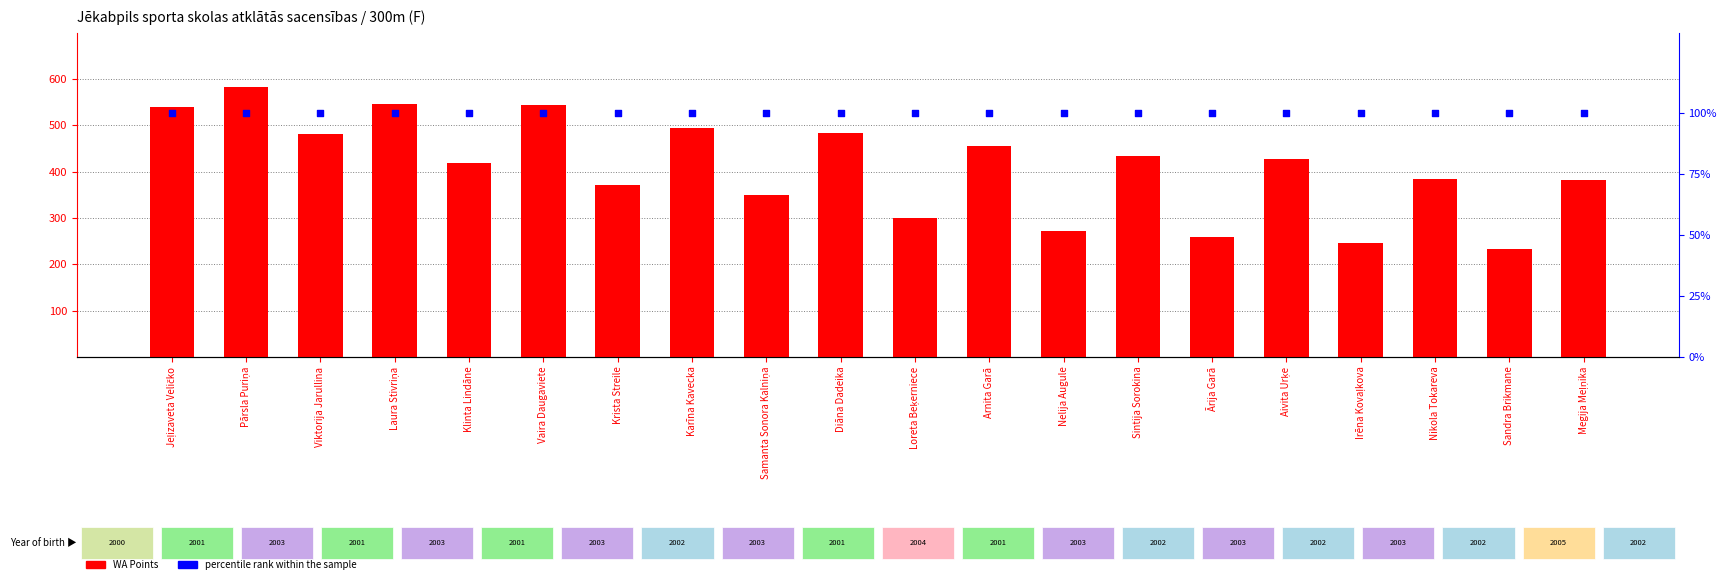

Which series has the largest total across all categories?

WA Points